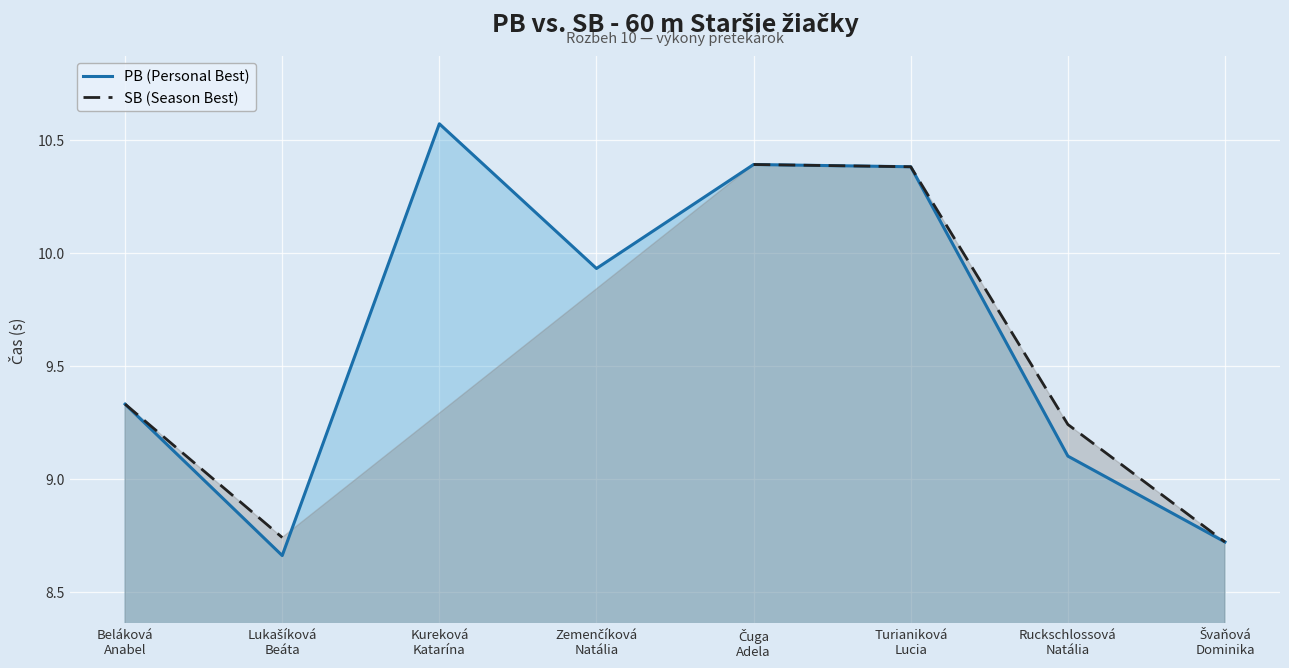

What are all the series names shown in the legend?

PB (Personal Best), SB (Season Best)